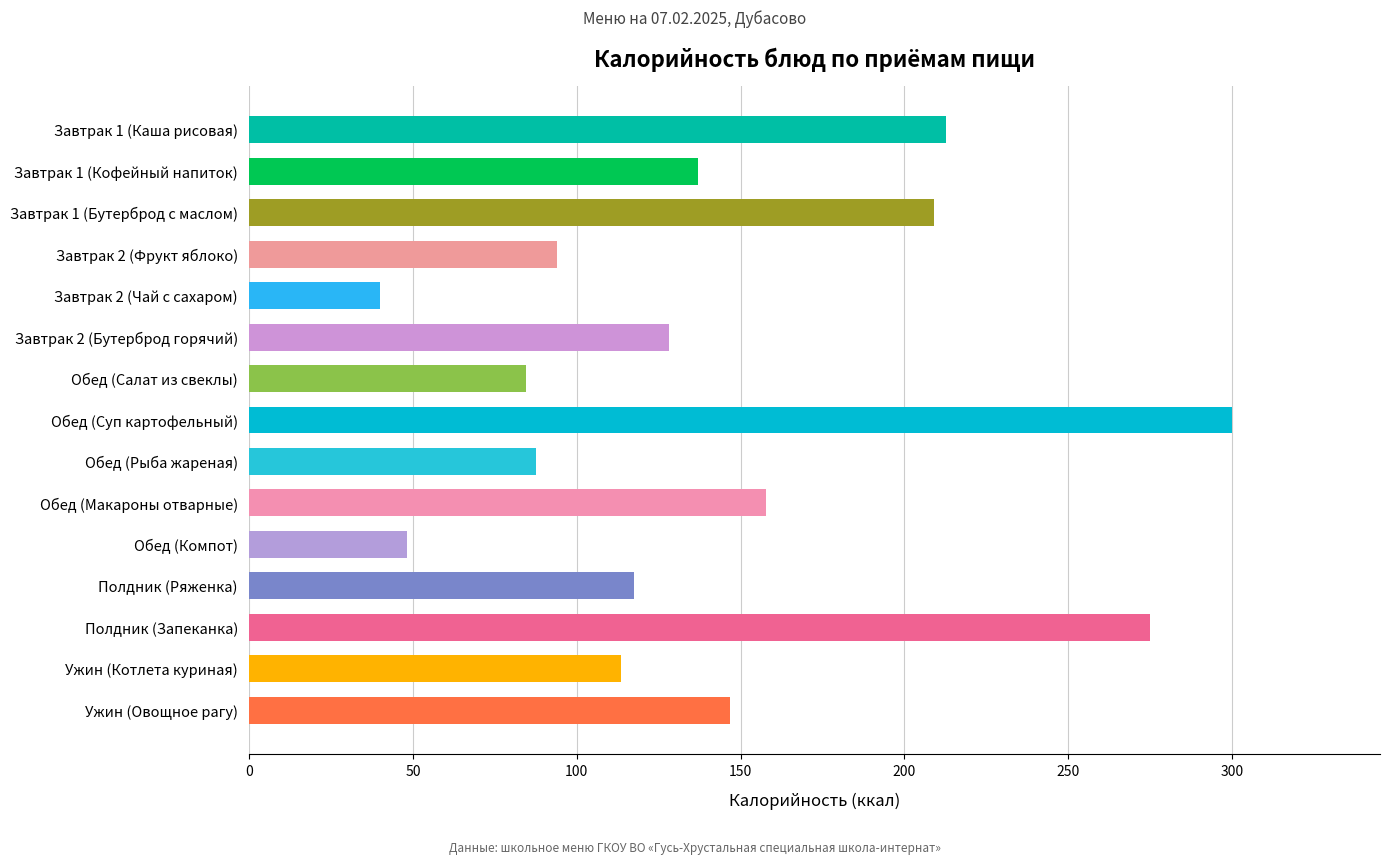

What is the ratio of the value at Полдник (Ряженка) to the value at Полдник (Запеканка)?

0.4